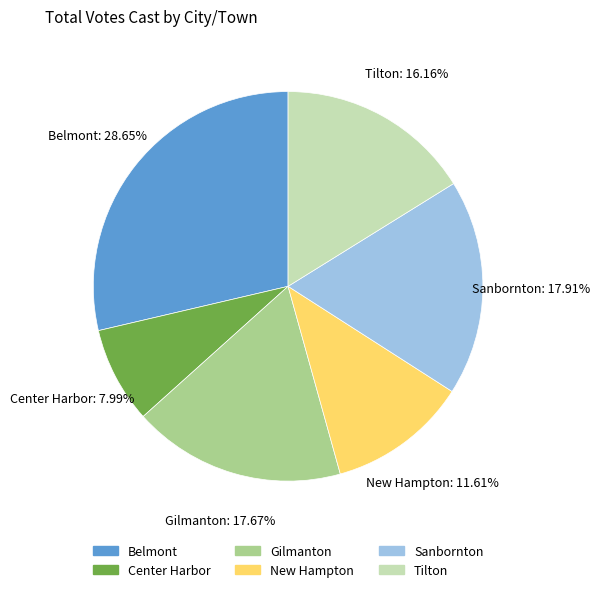

What is the largest slice in the pie chart?

Belmont